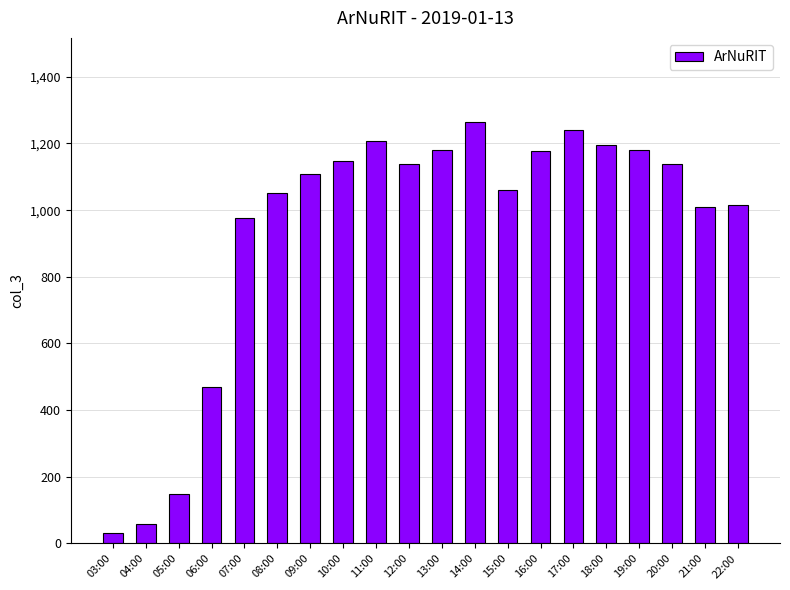

The value at 14:00 is 1264. True or false?

True